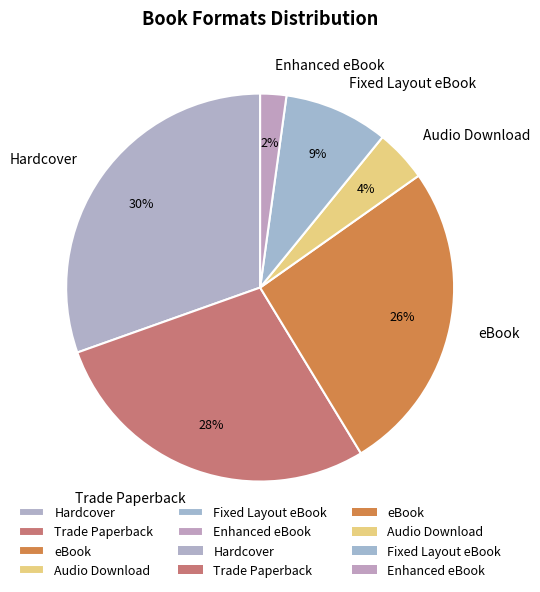

True or false: eBook accounts for 2% of the total.

False